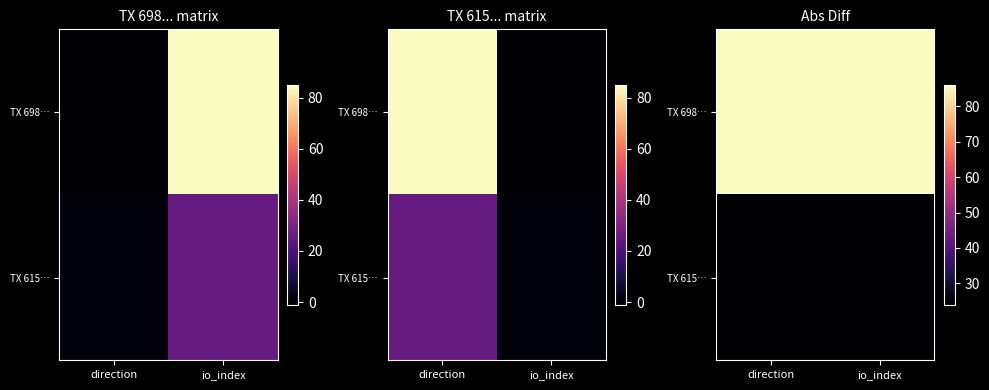

What is the difference between the highest and lowest values at io_index?

62